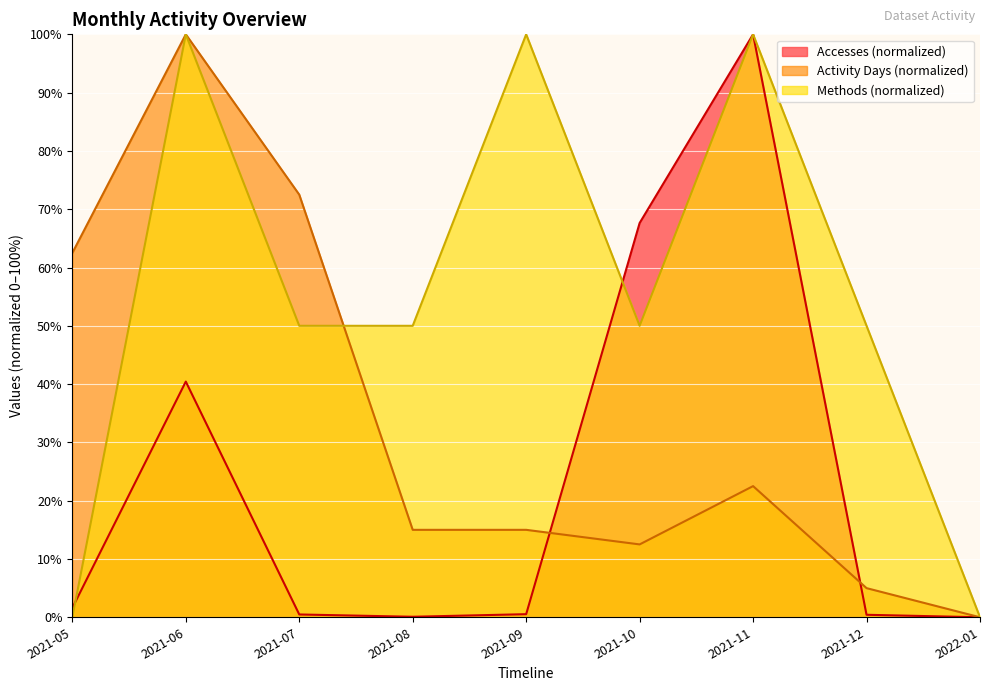

How many lines are shown in the chart?

3